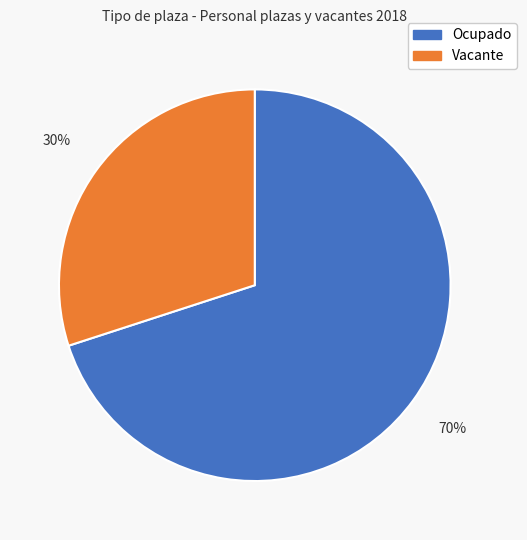

Which slice is the smallest?

Vacante